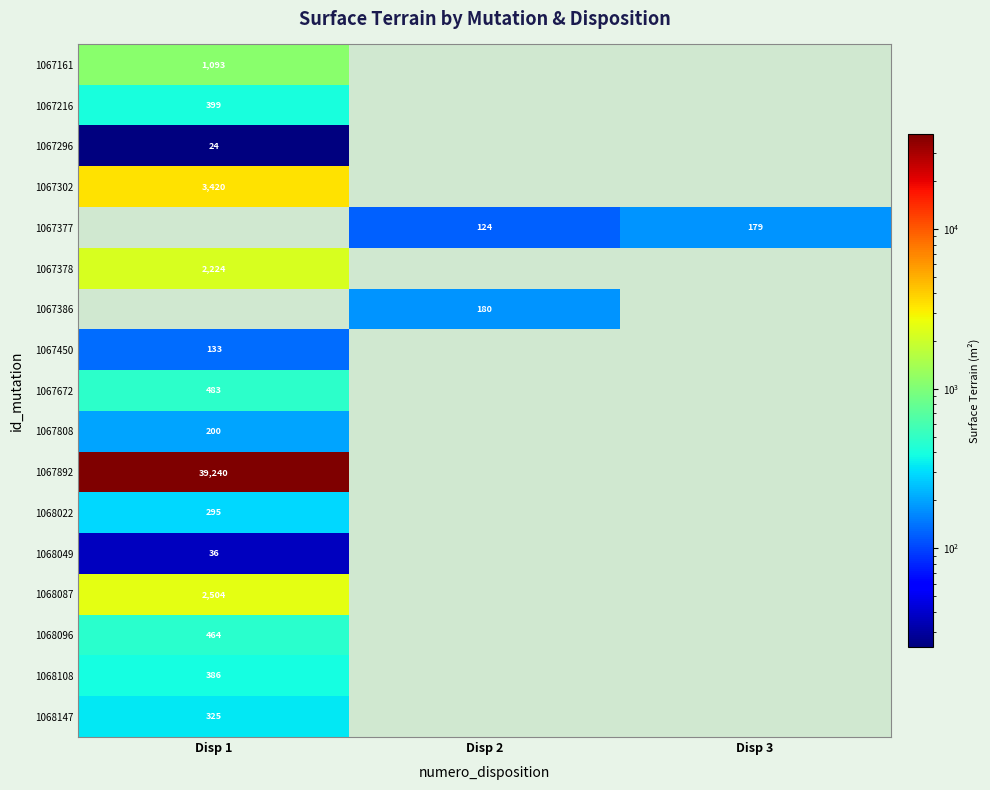

What is the maximum value shown in the chart?

39240.0